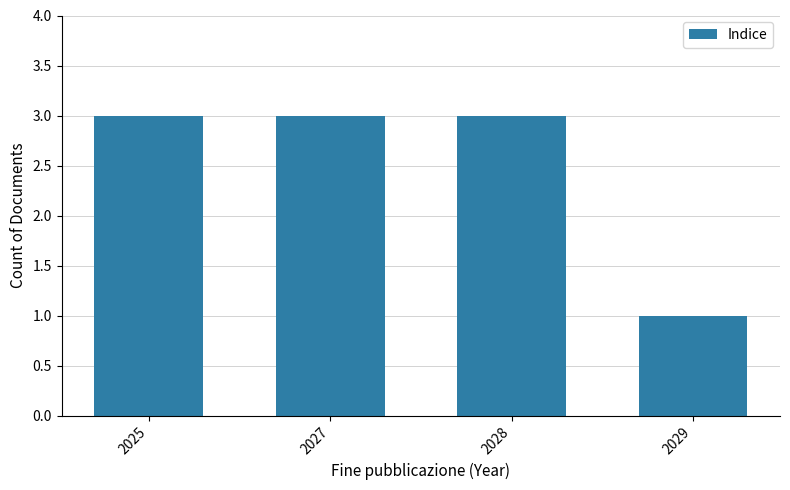

Which has a higher value, 2029 or 2028?

2028